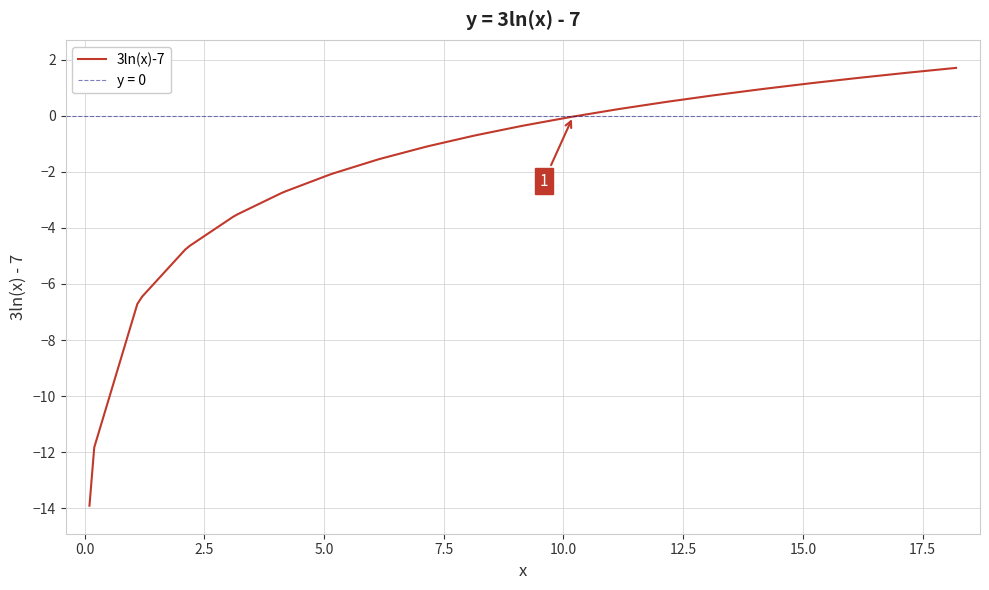

What is the average value?

-1.5